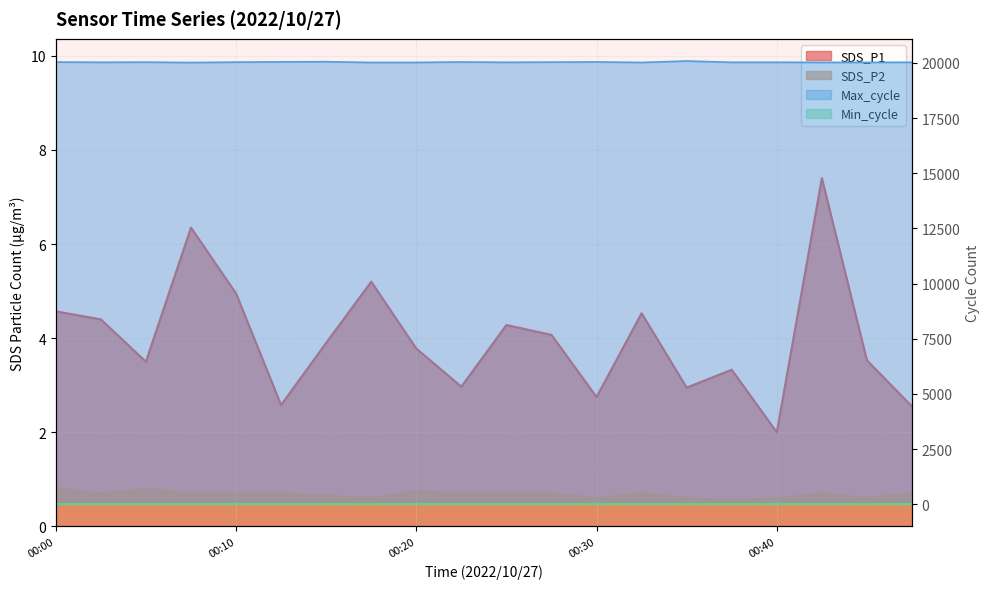

What is the value of the Max_cycle point at the 19th from the left?

20024.0